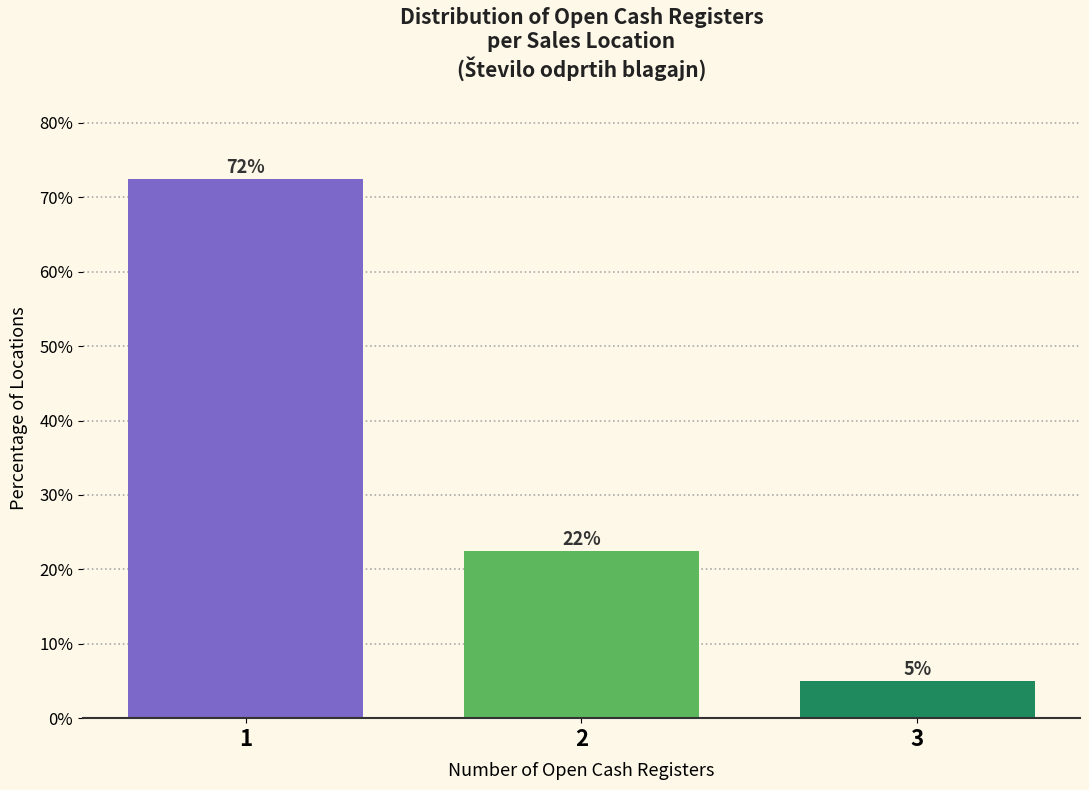

How many bars are there in total?

3